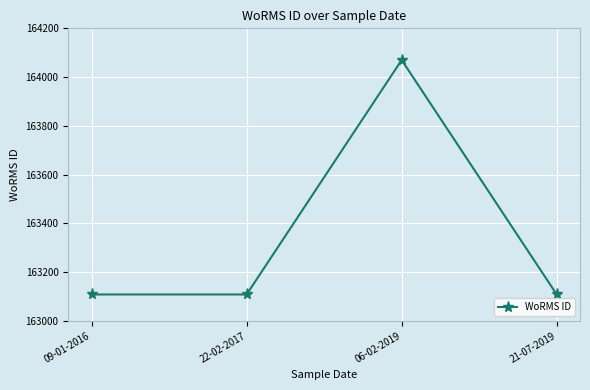

Which category has the highest value across all series?

06-02-2019